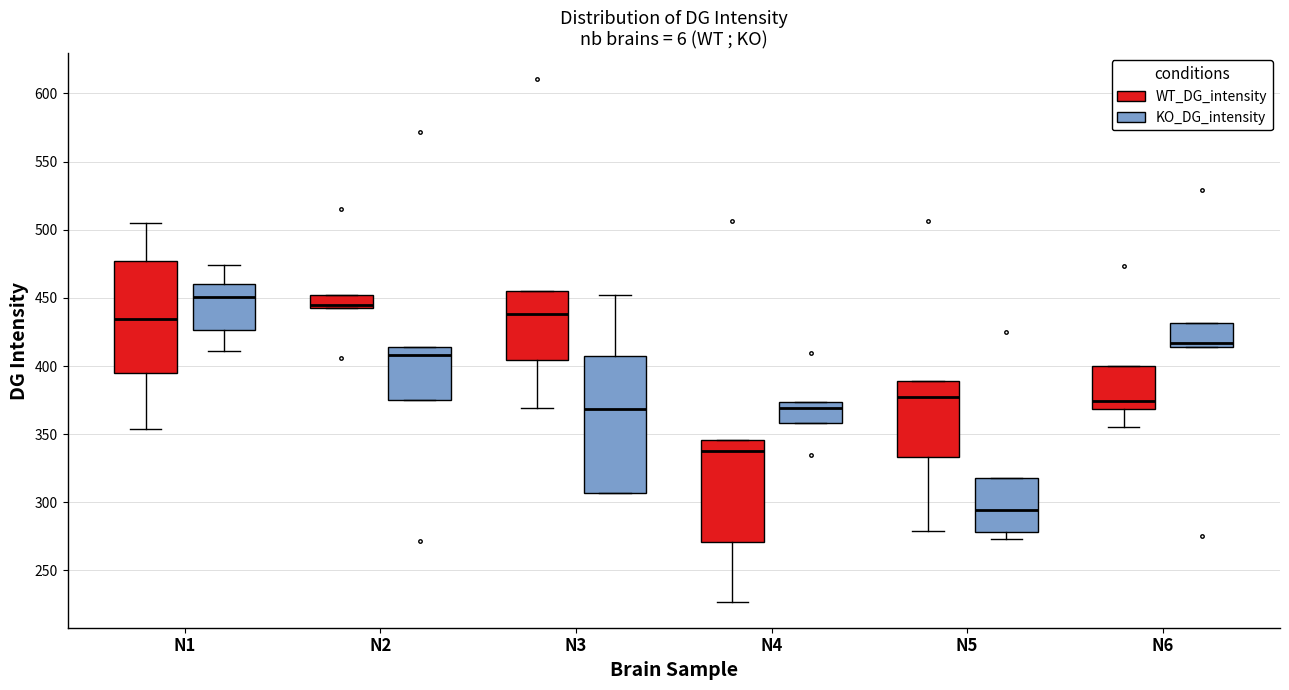

Reading left to right, read every box against the y-axis: the position of its median line, the range the box covers, and the ends of its whiskers. The values are not printed on the chart, so give them approximately, as read against the axis.

N1 (WT_DG_intensity): median 435, box 395 to 475, whiskers 355 to 505
N1 (KO_DG_intensity): median 450, box 425 to 460, whiskers 410 to 475
N2 (WT_DG_intensity): median 445 (just above the box's lower edge), box 445 to 450, whiskers 445 to 450
N2 (KO_DG_intensity): median 410, box 375 to 415, whiskers 375 to 415
N3 (WT_DG_intensity): median 440, box 405 to 455, whiskers 370 to 455
N3 (KO_DG_intensity): median 370, box 305 to 405, whiskers 305 to 450
N4 (WT_DG_intensity): median 335, box 270 to 345, whiskers 225 to 345
N4 (KO_DG_intensity): median 370, box 360 to 375, whiskers 360 to 375
N5 (WT_DG_intensity): median 375, box 335 to 390, whiskers 280 to 390
N5 (KO_DG_intensity): median 295, box 280 to 320, whiskers 275 to 320
N6 (WT_DG_intensity): median 375, box 370 to 400, whiskers 355 to 400
N6 (KO_DG_intensity): median 415 (just above the box's lower edge), box 415 to 430, whiskers 415 to 430